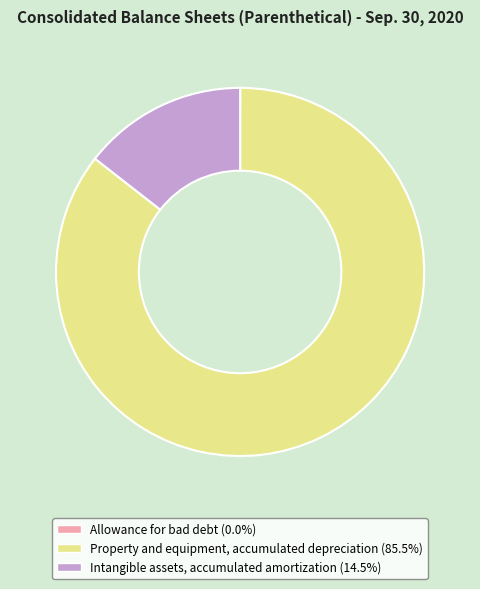

True or false: Property and equipment, accumulated depreciation accounts for 99% of the total.

False